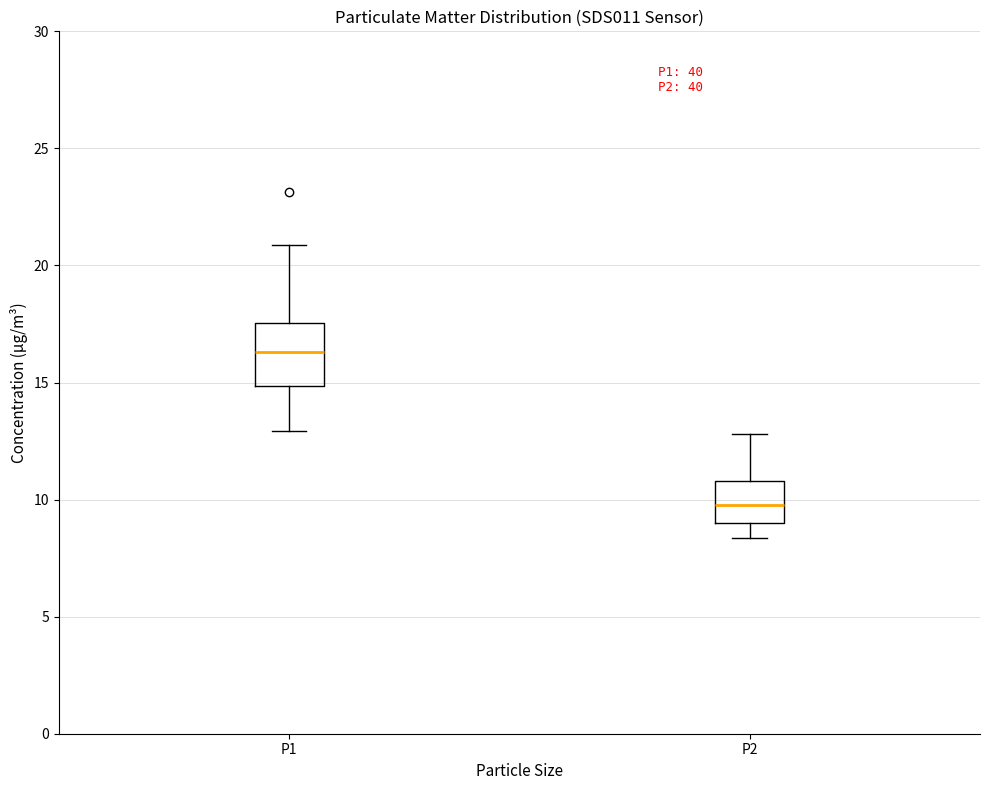

Which box's median line is the lowest?

P2